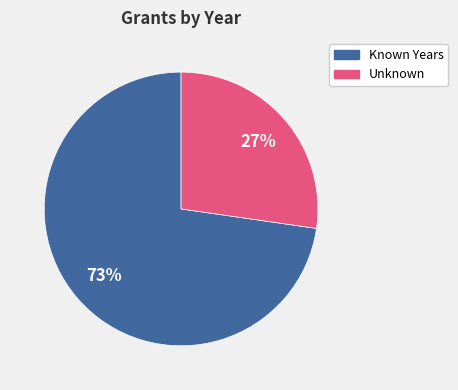

Is there any slice that represents more than half of the pie?

Yes